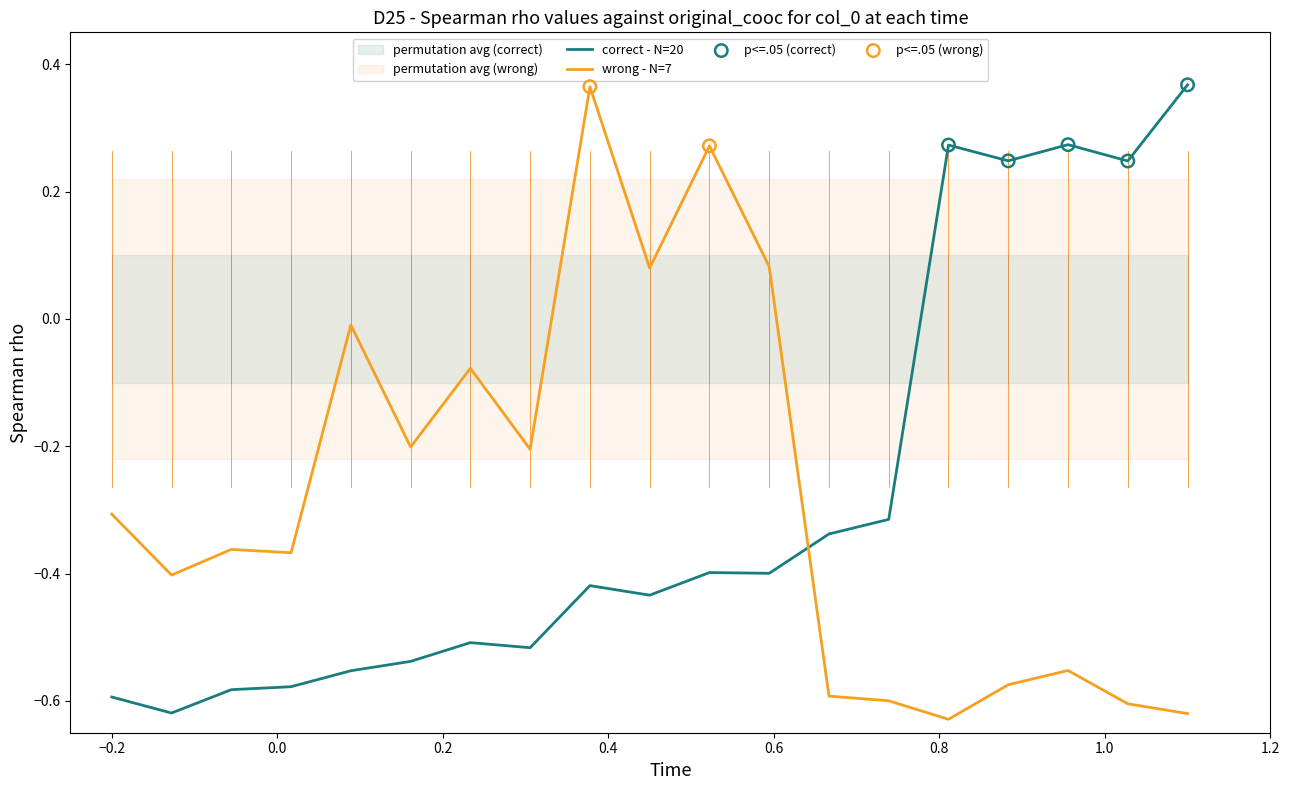

Which series contains the highest Y value?

col_2 (correct - N=20)